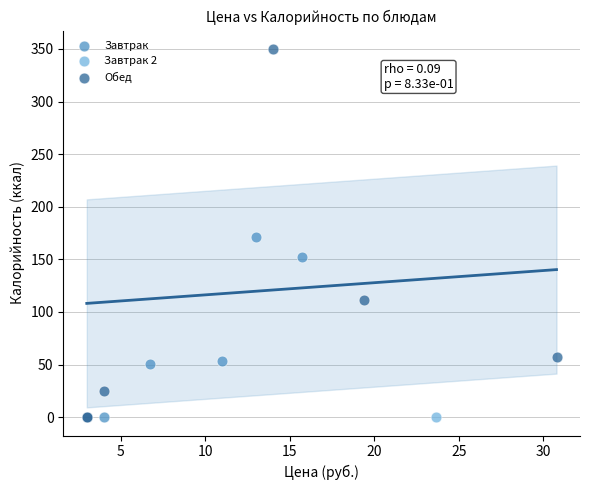

What are all the series names shown in the legend?

Завтрак, Завтрак 2, Обед